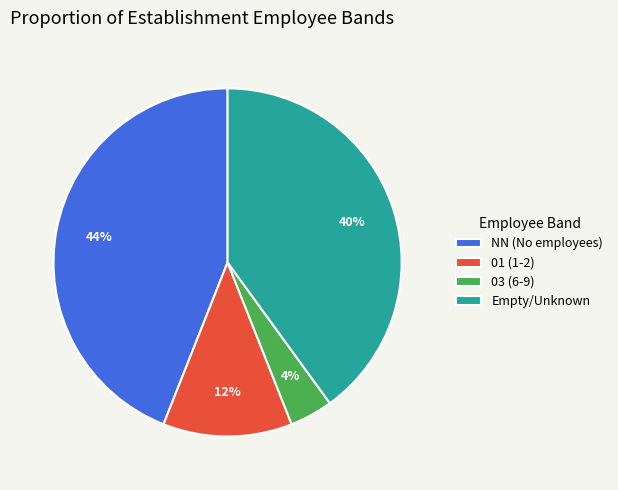

Between 03 (6-9) and 01 (1-2), which is larger?

01 (1-2)